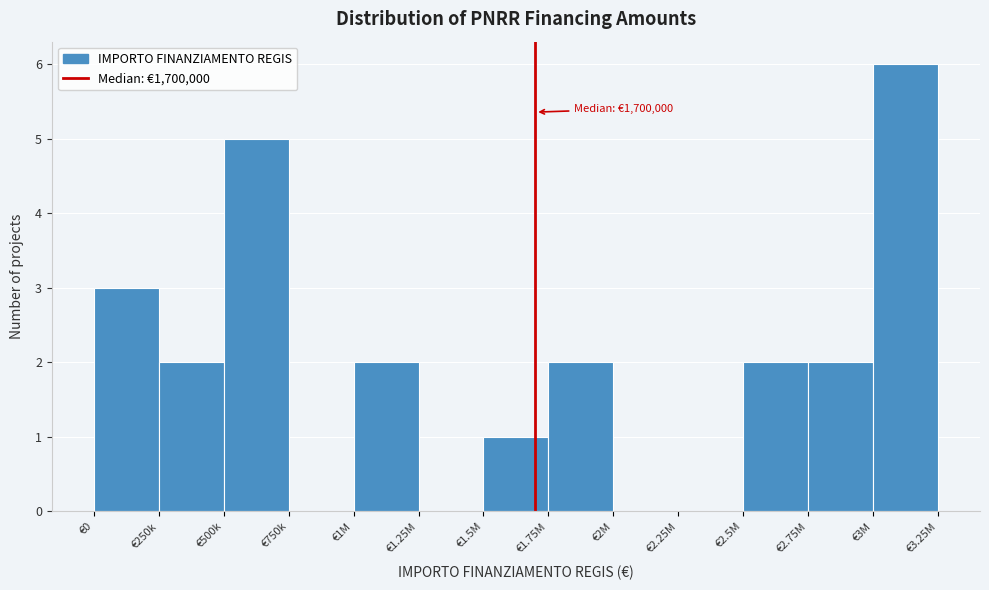

Reading left to right, list all the values displayed in this chart.

€0=3	€250k=2	€500k=5	€750k=0	€1M=2	€1.25M=0	€1.5M=1	€1.75M=2	€2M=0	€2.25M=0	€2.5M=2	€2.75M=2	€3M=6